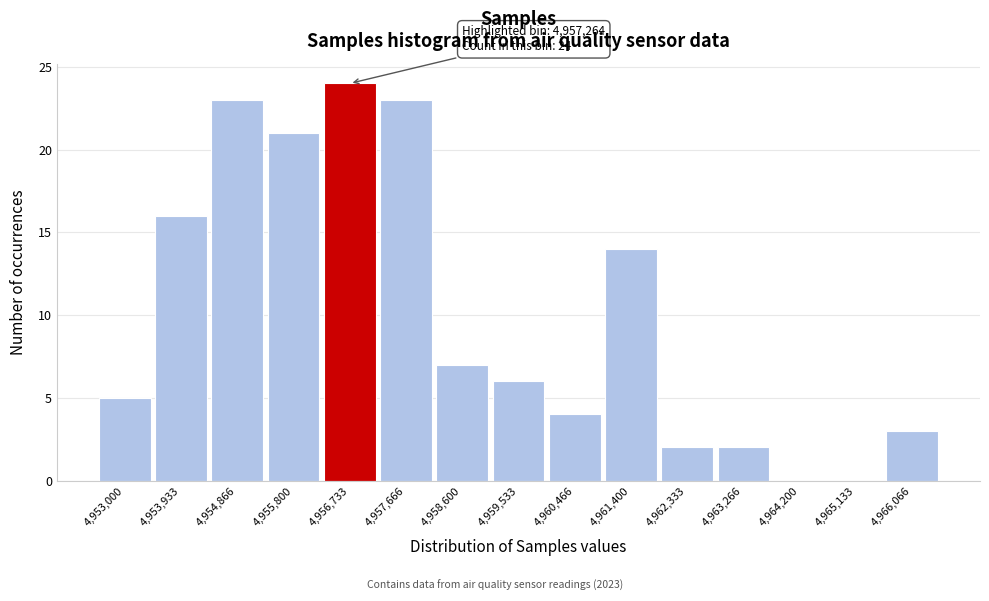

Reading left to right, extract all data points from this chart.

4,953,000=5	4,953,933=16	4,954,866=23	4,955,800=21	4,956,733=24	4,957,666=23	4,958,600=7	4,959,533=6	4,960,466=4	4,961,400=14	4,962,333=2	4,963,266=2	4,964,200=0	4,965,133=0	4,966,066=3